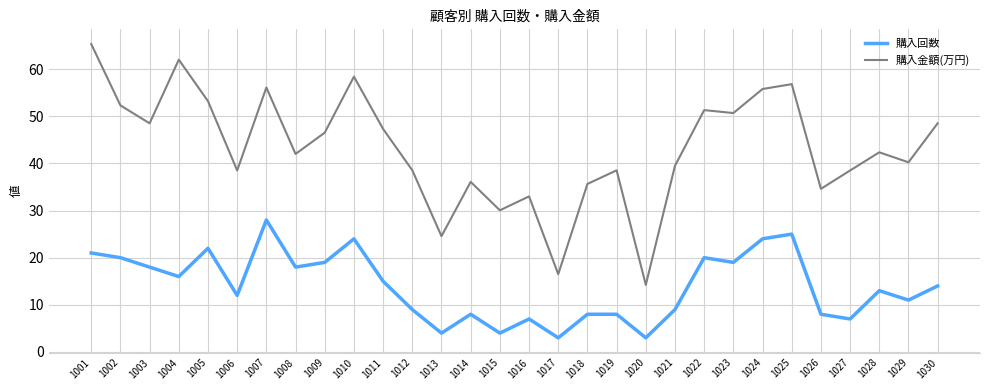

At 1020, list the series in order from smallest to largest.

購入回数, 購入金額(万円)